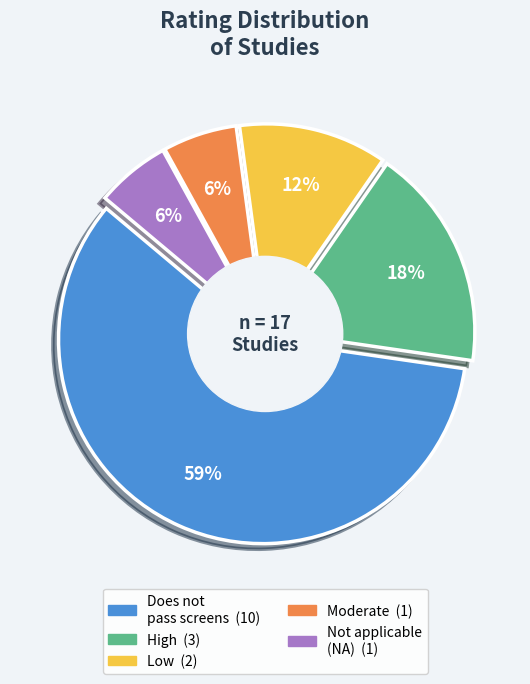

To the nearest percent, what is the difference between the largest and smallest slice percentages?

53%